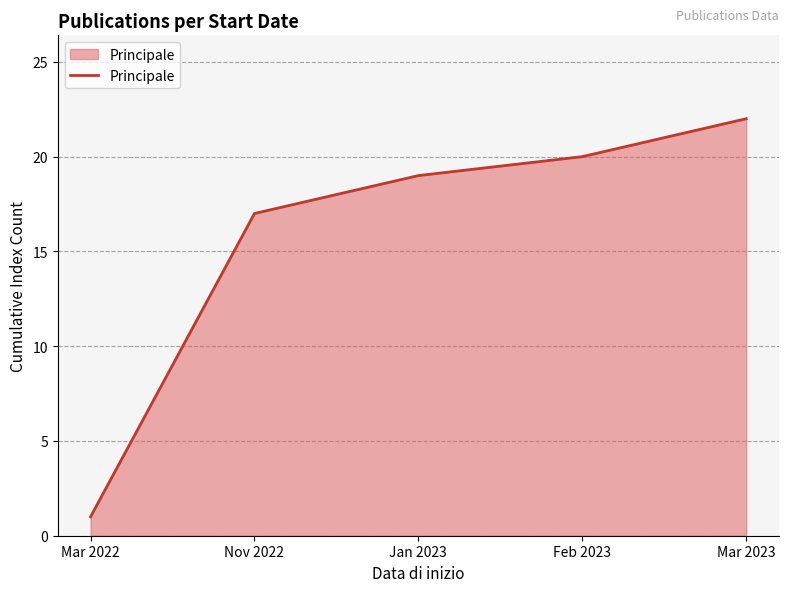

What is the minimum value shown in the chart?

1